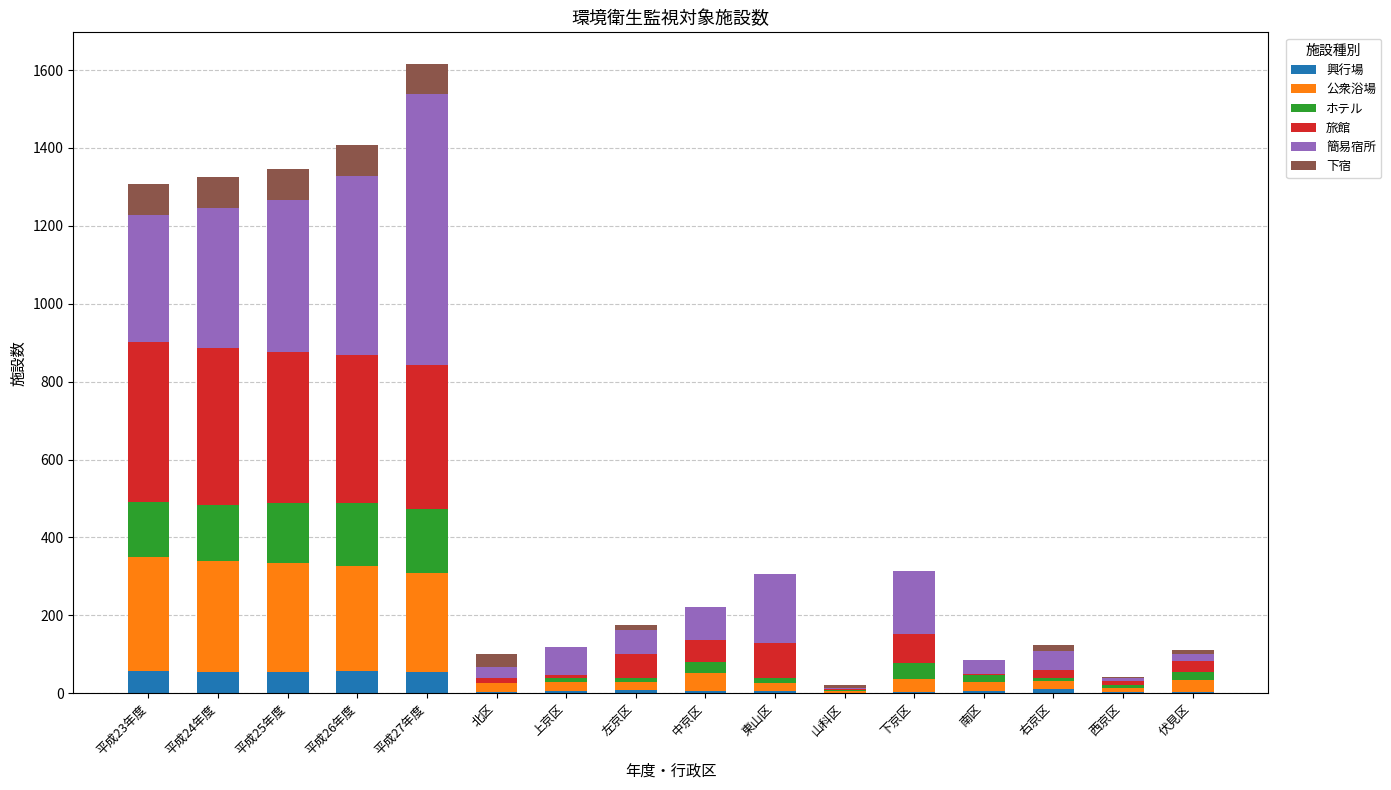

At which category is the sum across all series the highest?

平成27年度